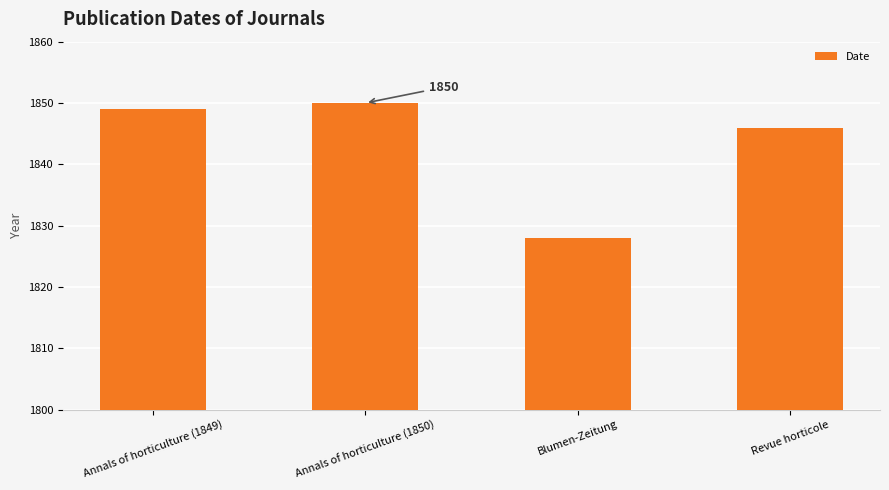

Approximately how many times larger is the value at Blumen-Zeitung compared to Annals of horticulture (1849)?

1.0